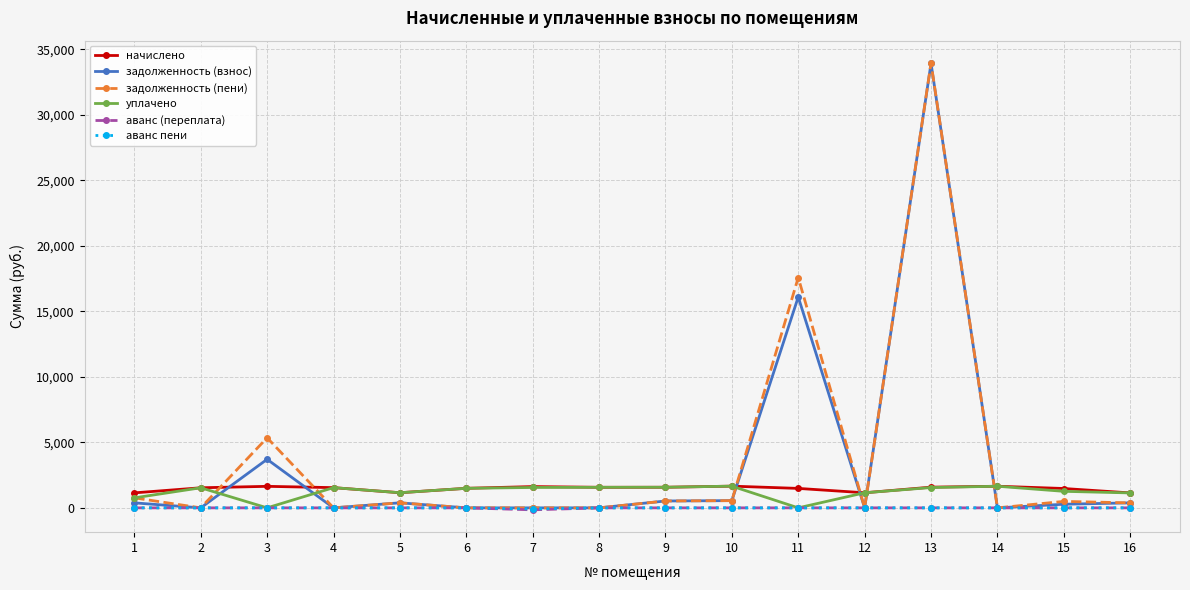

Which category has the highest value across all series?

13